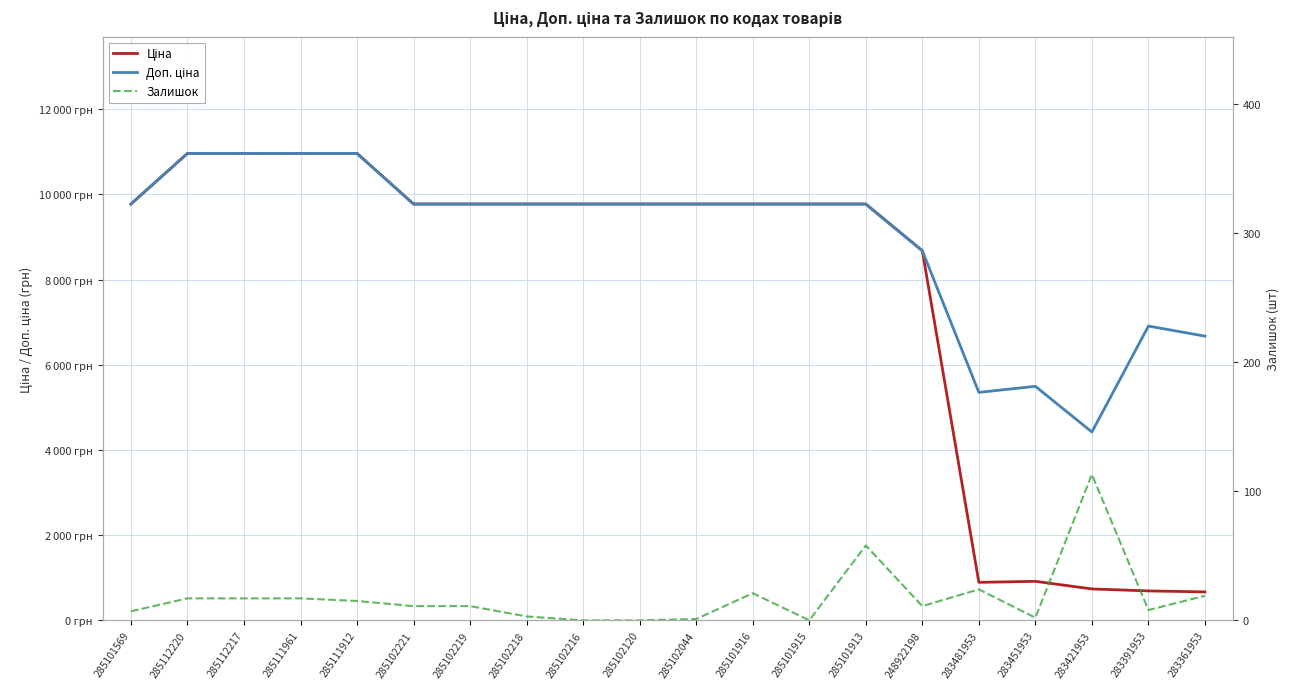

True or false: Доп. ціна has a value of 9775.5 at 285102044.

True